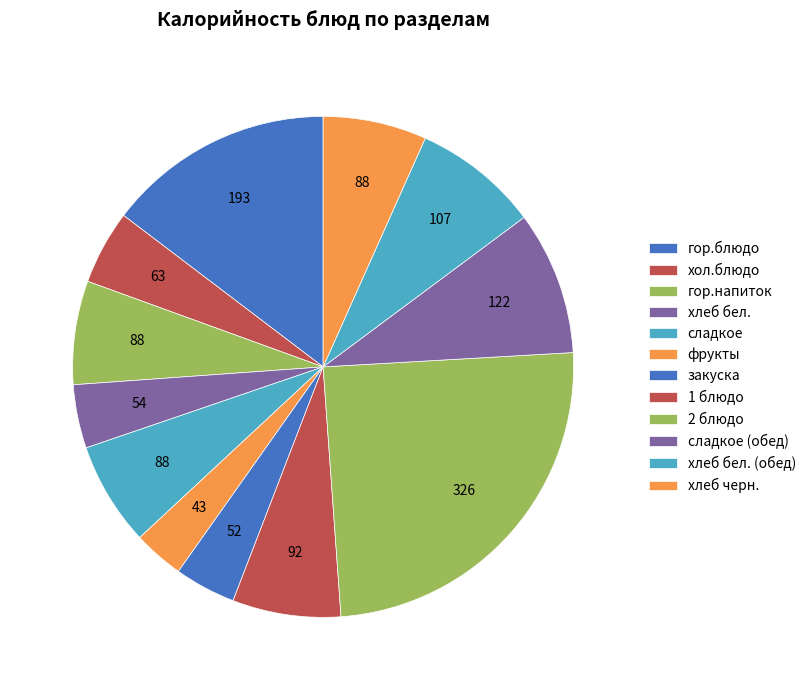

To the nearest percent, what is the difference between the фрукты and гор.напиток slice percentages?

3%